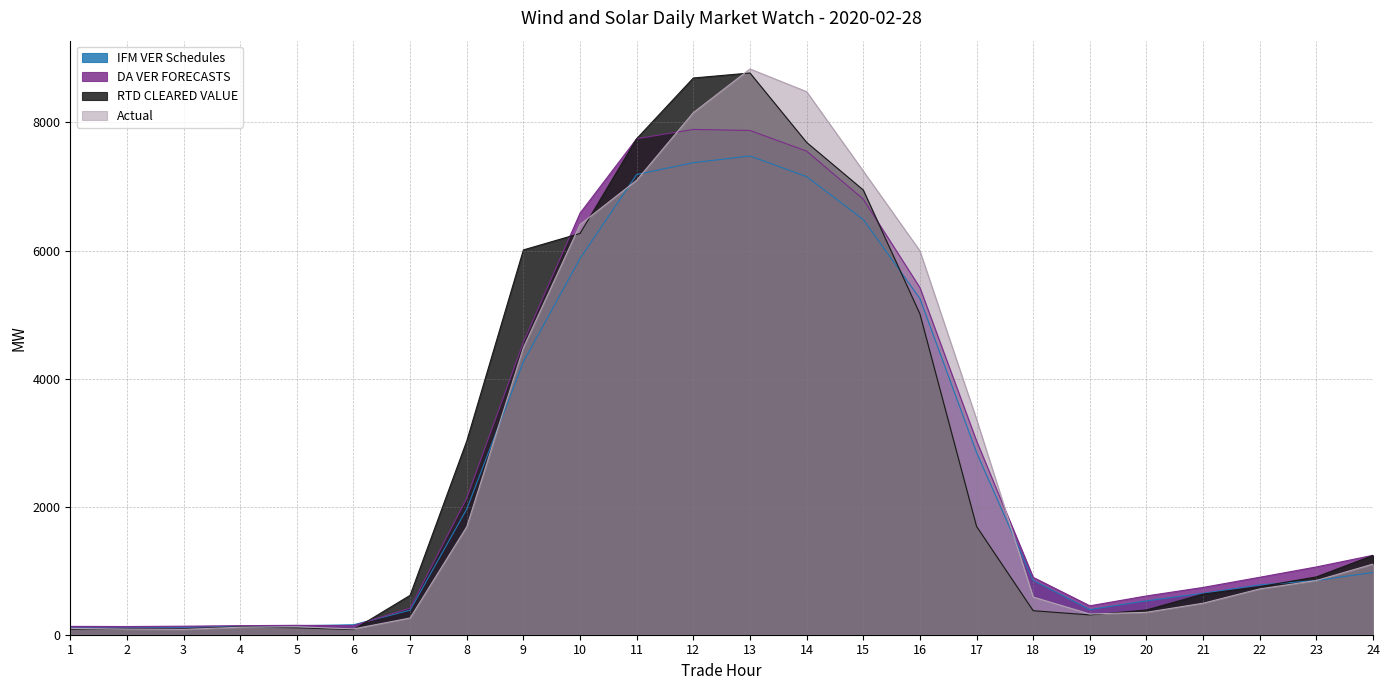

What is the difference between the maximum and second lowest values in the RTD CLEARED VALUE series?

8686.7